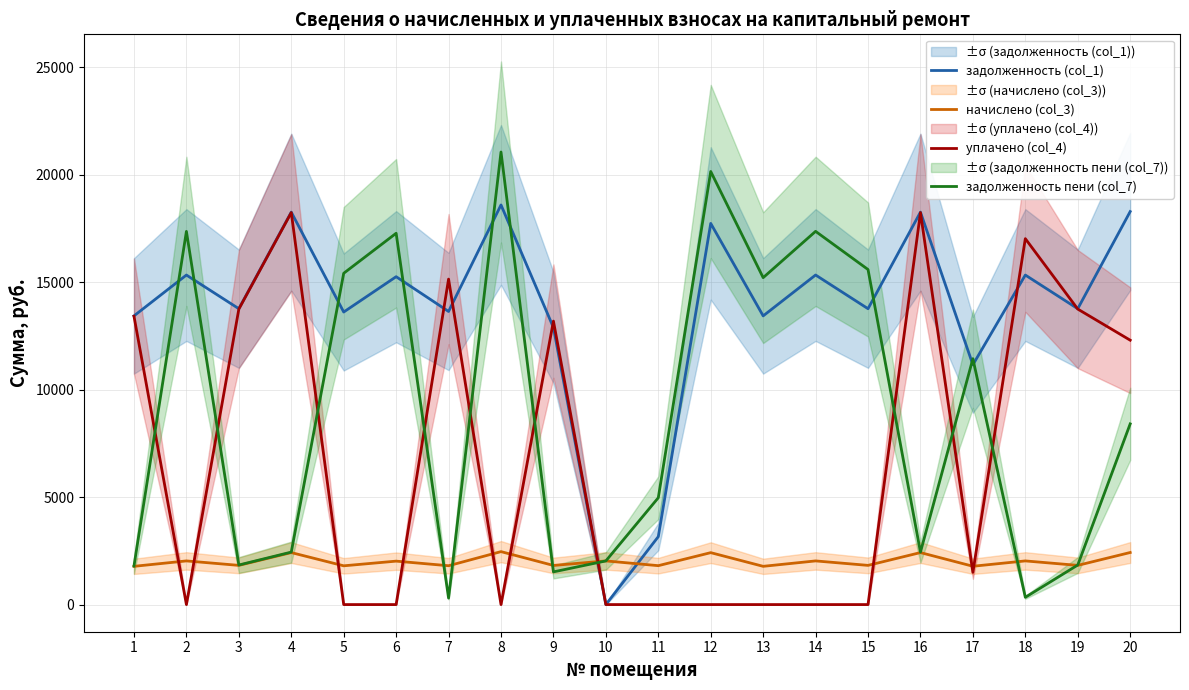

What is the sum of all начислено (col_3) values?

40334.2